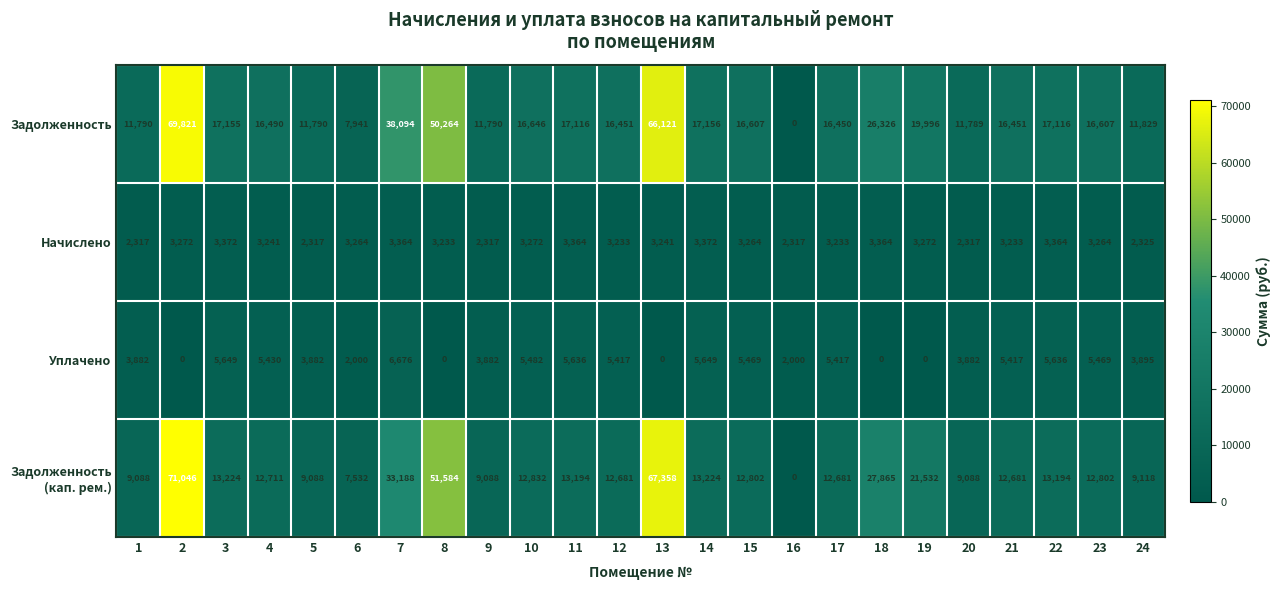

What is the maximum value shown in the chart?

71046